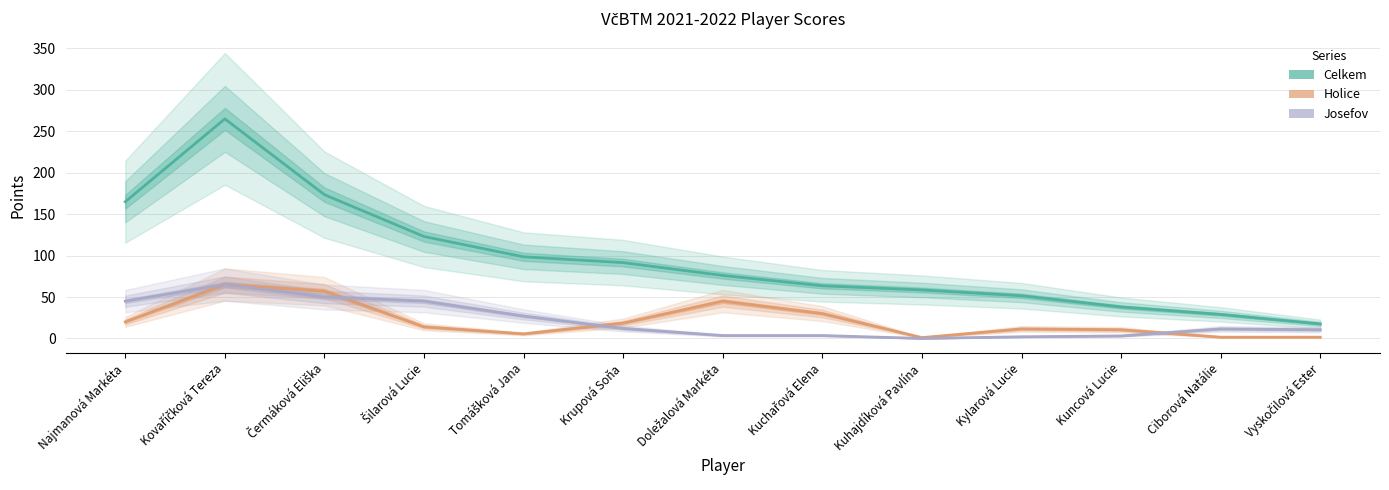

In Josefov, how many points are higher than both neighbors (excluding endpoints)?

2